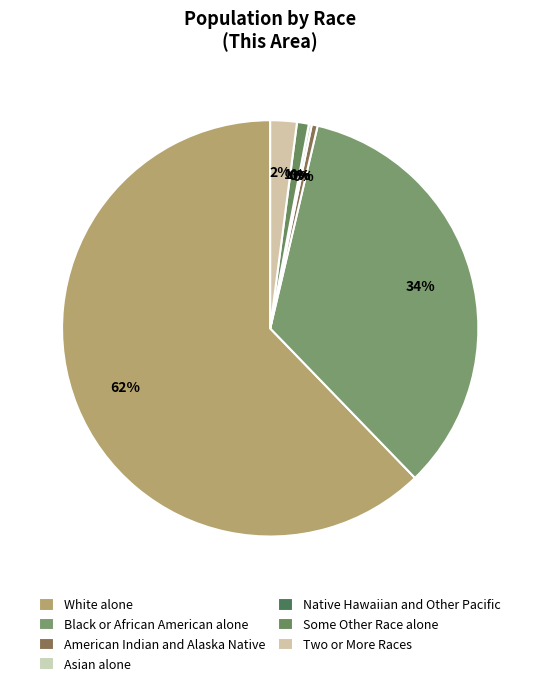

To the nearest percent, what is the combined percentage of Two or More Races and American Indian and Alaska Native?

3%